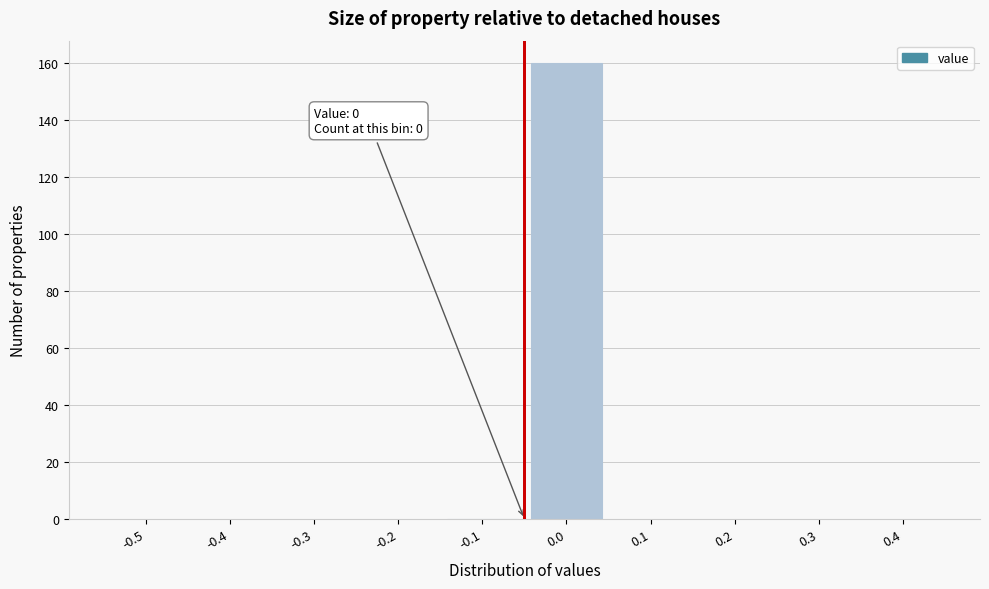

Reading left to right, extract all data points from this chart.

-0.5=0	-0.4=0	-0.3=0	-0.2=0	-0.1=0	0.0=160	0.1=0	0.2=0	0.3=0	0.4=0